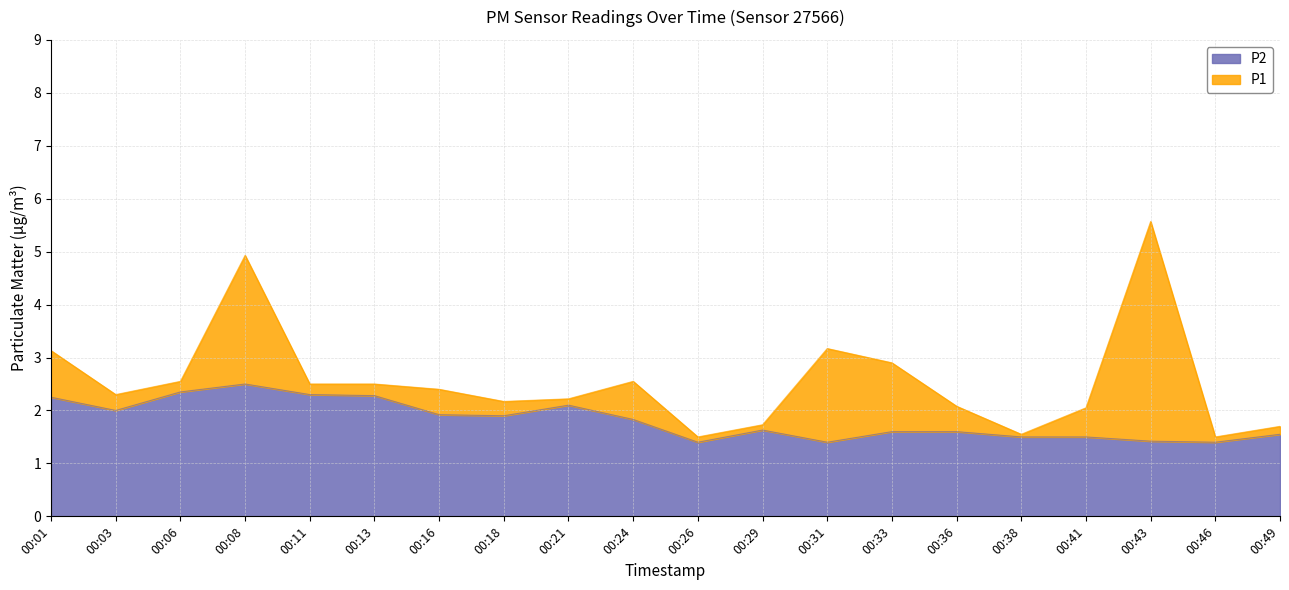

Reading left to right, what are all the values shown in this chart?

P1: 00:01=3.1	00:03=2.3	00:06=2.5	00:08=4.9	00:11=2.5	00:13=2.5	00:16=2.4	00:18=2.2	00:21=2.2	00:24=2.5	00:26=1.5	00:29=1.7	00:31=3.2	00:33=2.9	00:36=2.1	00:38=1.6	00:41=2.0	00:43=5.6	00:46=1.5	00:49=1.7
P2: 00:01=2.2	00:03=2.0	00:06=2.4	00:08=2.5	00:11=2.3	00:13=2.3	00:16=1.9	00:18=1.9	00:21=2.1	00:24=1.8	00:26=1.4	00:29=1.6	00:31=1.4	00:33=1.6	00:36=1.6	00:38=1.5	00:41=1.5	00:43=1.4	00:46=1.4	00:49=1.6